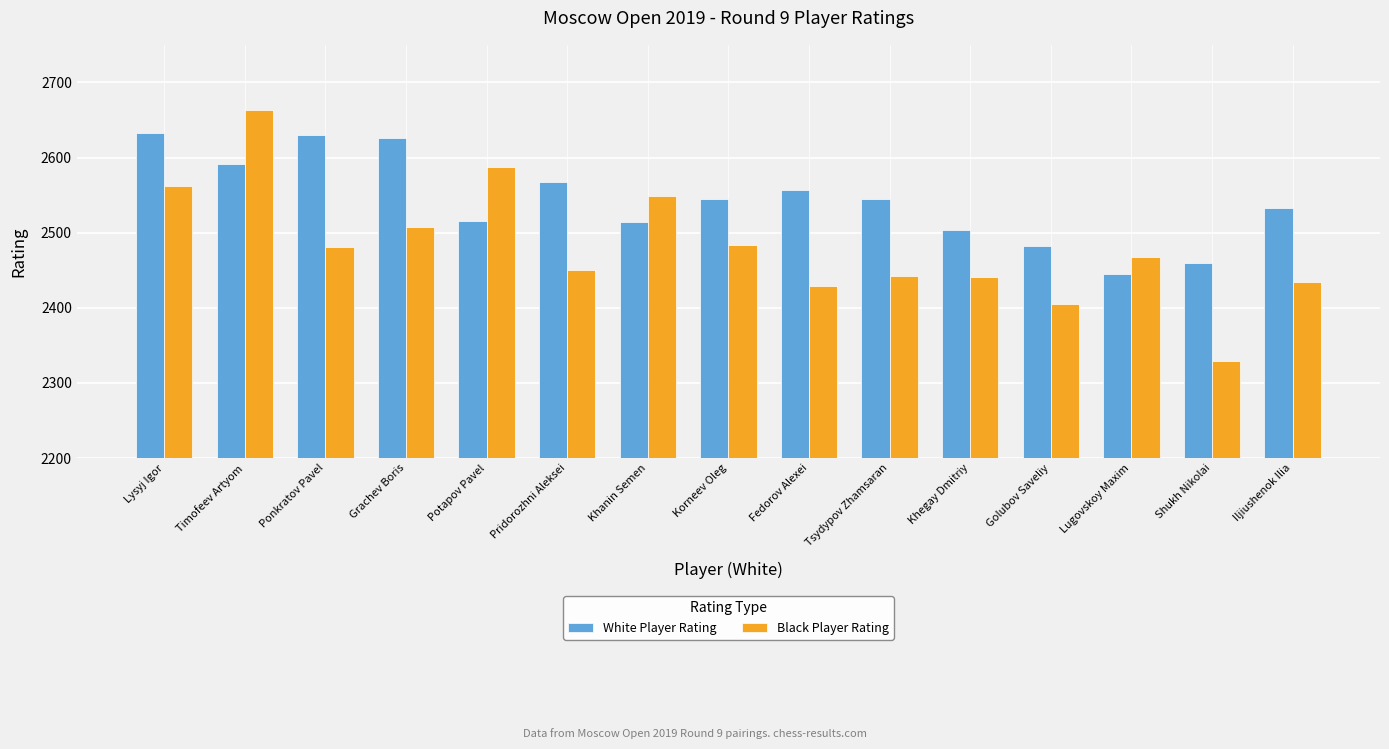

What are all the series names shown in the legend?

White Player Rating, Black Player Rating